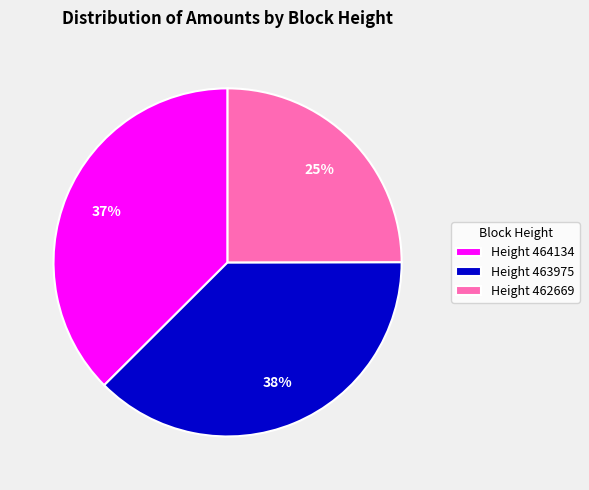

Approximately how many times larger is the value at Height 462669 compared to Height 464134?

0.7